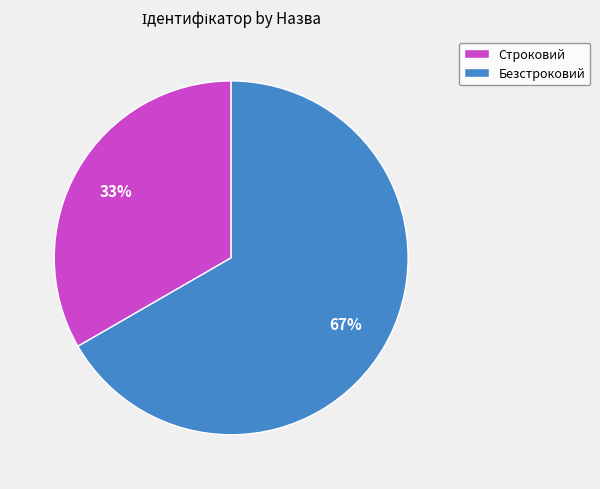

Do Строковий and Безстроковий together represent more than half of the pie?

Yes